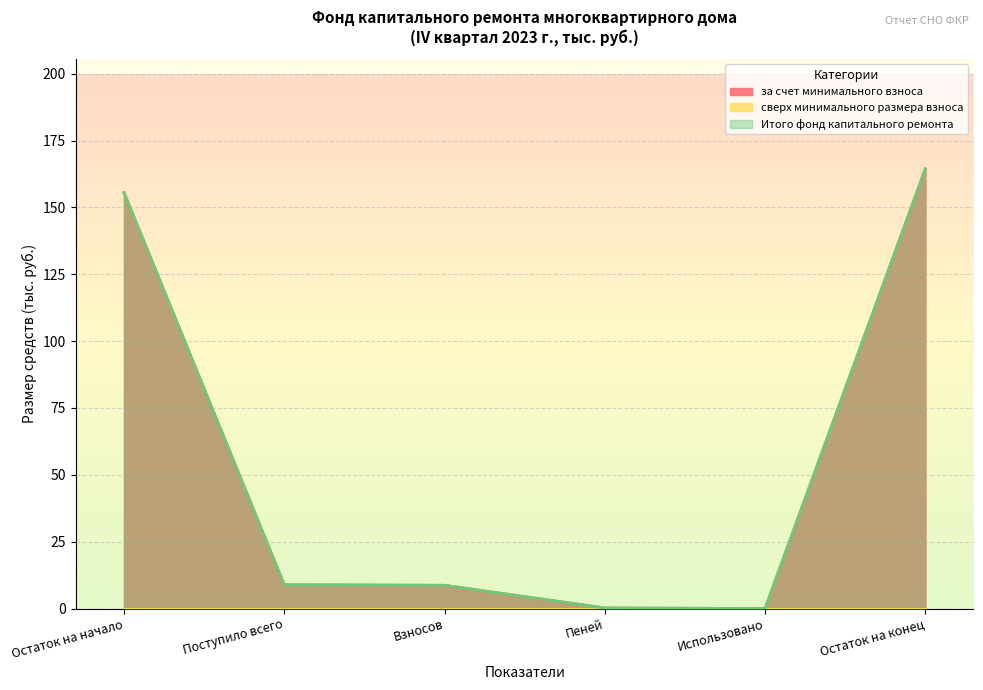

At which label does за счет минимального взноса first exceed 8?

Остаток на начало